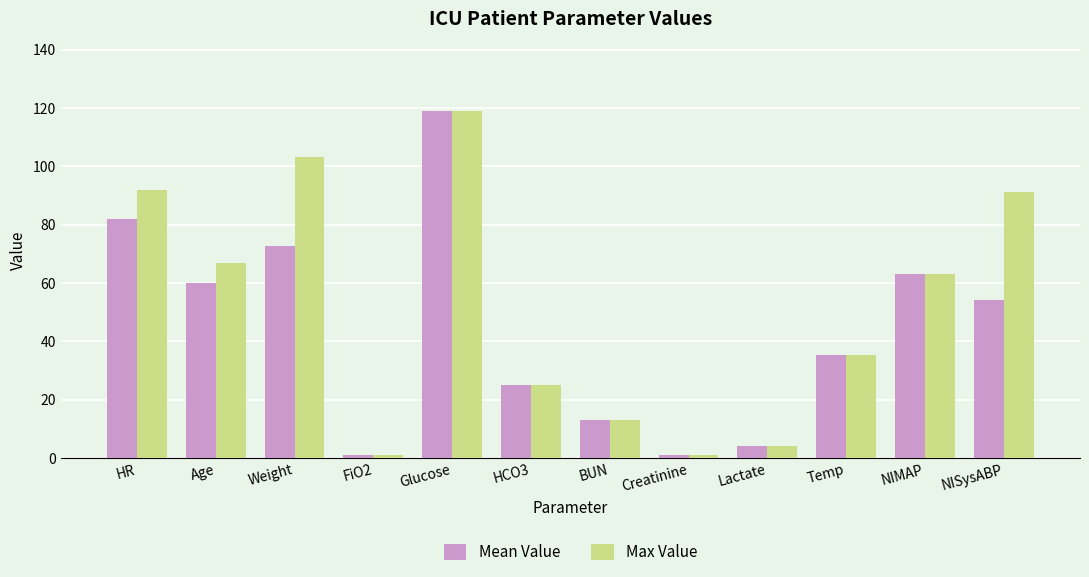

What is the label of the 2nd bar from the left?

Age